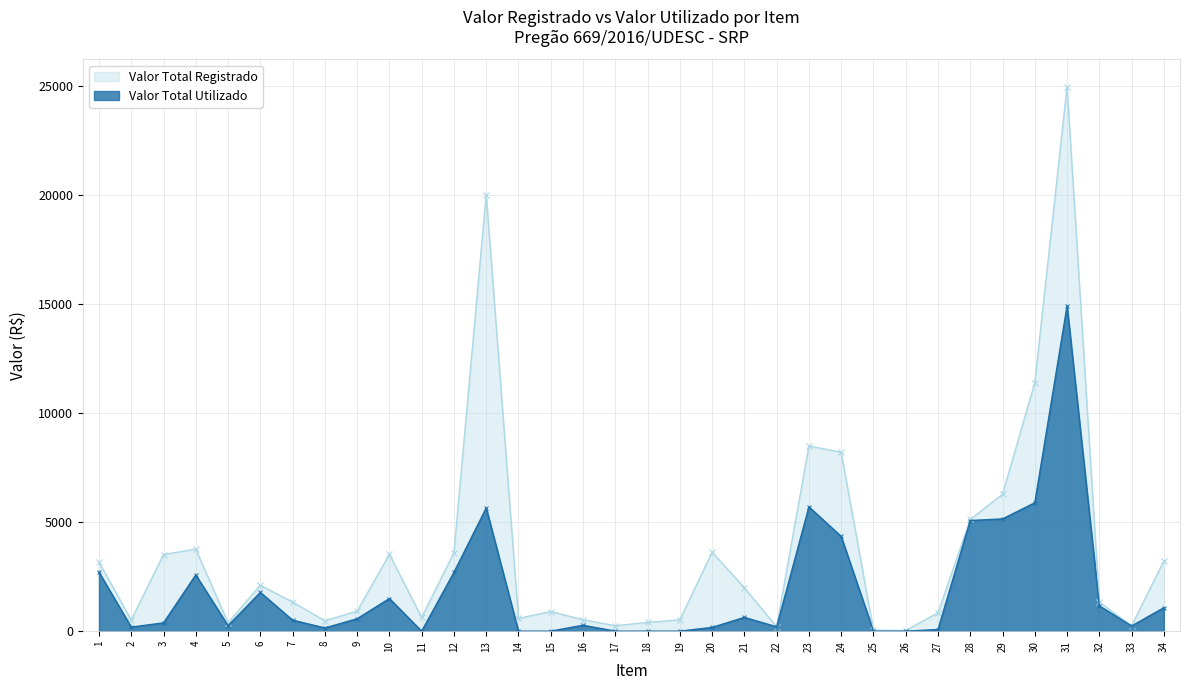

Reading left to right, what are all the values shown in this chart?

Valor Total Utilizado: 2704.0	187.5	380.0	2579.4	251.8	1779.4	506.0	146.8	570.6	1497.4	0.0	2700.0	5650.6	0.0	0.0	273.0	0.0	0.0	0.0	172.5	631.6	200.0	5701.8	4345.7	0.0	0.0	76.4	5075.2	5150.0	5890.0	14921.0	1162.0	240.0	1075.0
Valor Total Registrado: 3172.0	512.5	3515.0	3763.2	384.8	2109.8	1334.0	477.1	919.3	3523.2	630.0	3600.0	20029.9	585.0	900.0	526.5	250.0	400.0	520.7	3622.5	1989.5	200.0	8496.0	8208.0	50.0	30.0	840.4	5125.5	6283.0	11400.0	24984.0	1336.3	240.0	3225.0